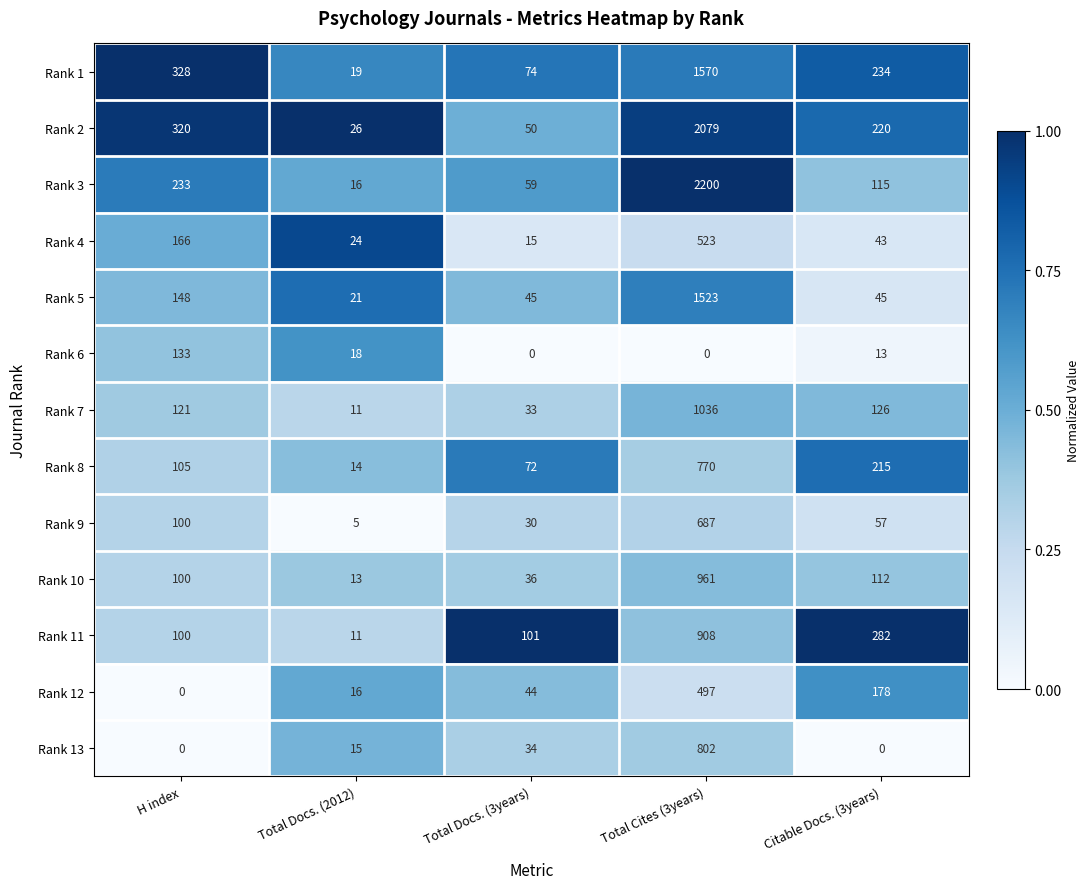

At which category is the sum across all series the highest?

Total Cites (3years)